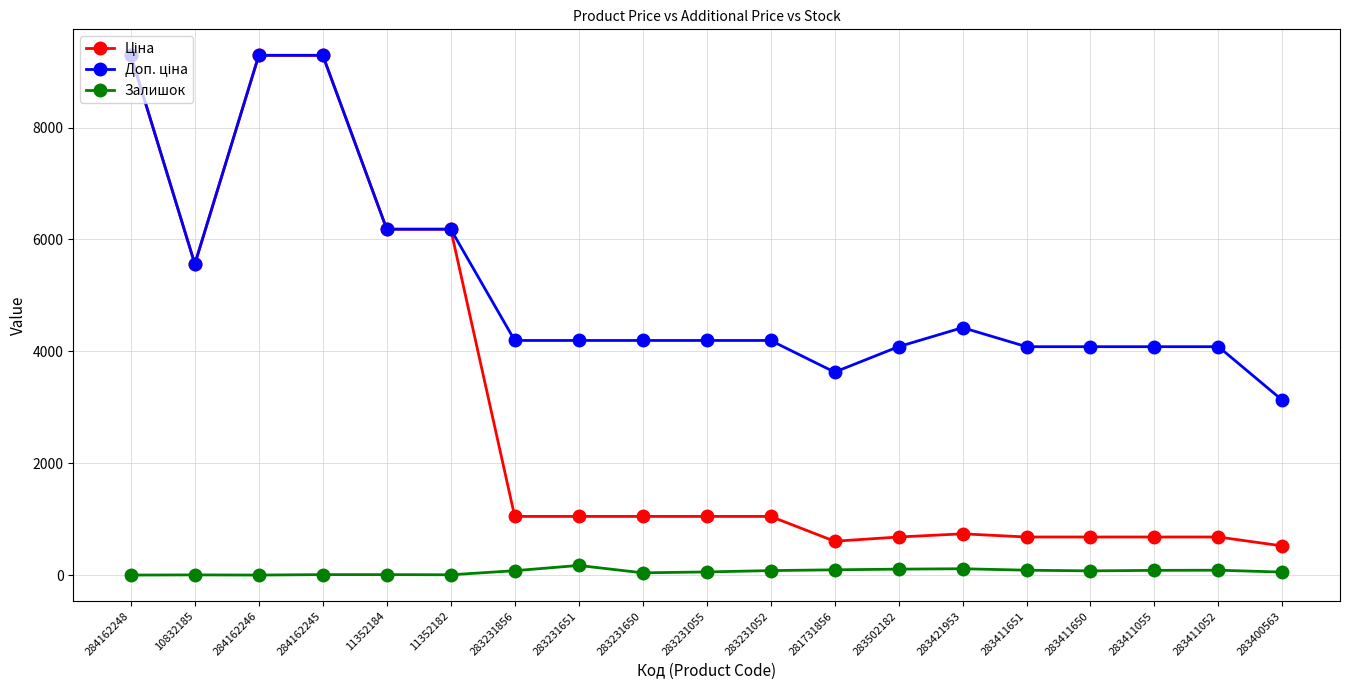

What is the difference between the maximum and minimum values in the Залишок series?

172.0